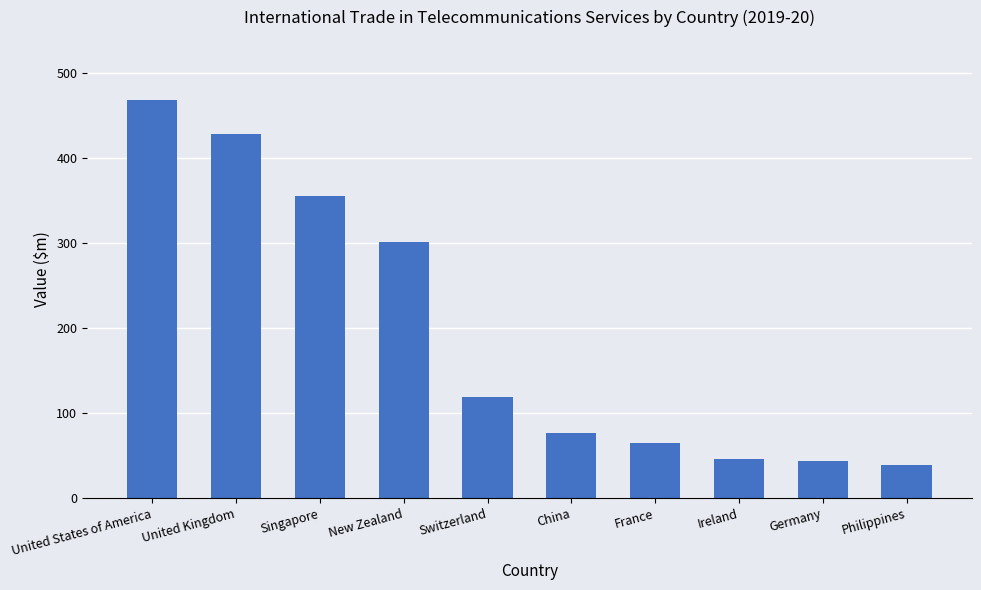

What is the value of the 10th bar from the left?

39